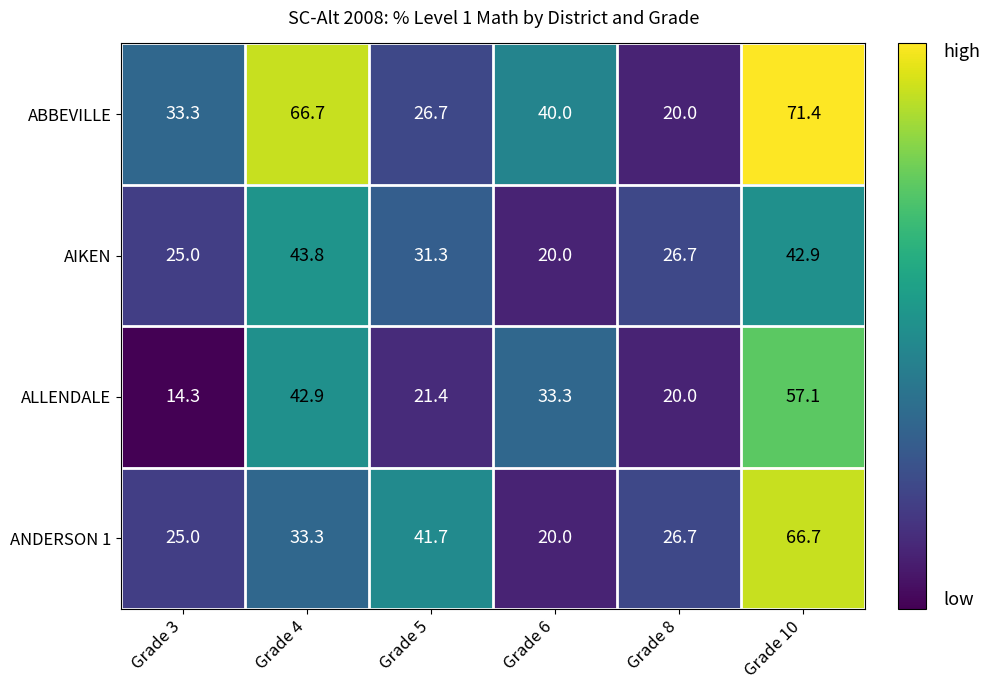

Which series has the largest range (max minus min)?

ABBEVILLE